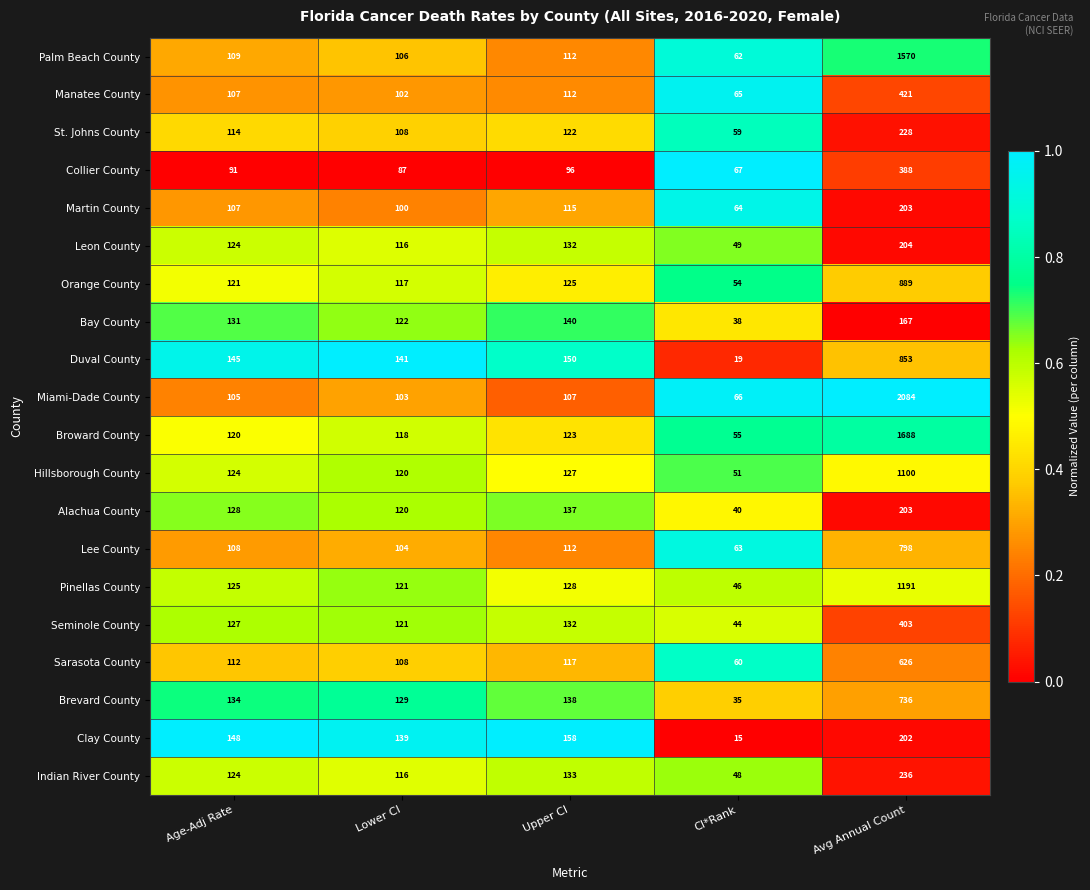

Between Lower CI and CI*Rank, which series saw the biggest shift?

Clay County